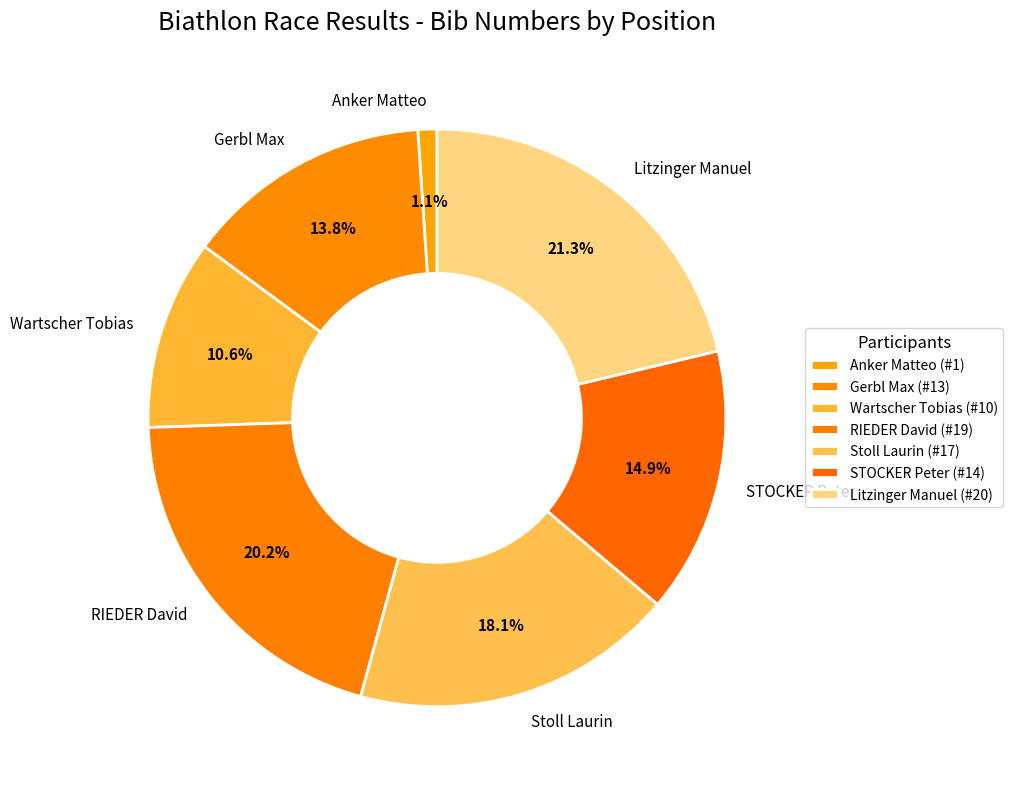

Is there a majority slice in this chart?

No